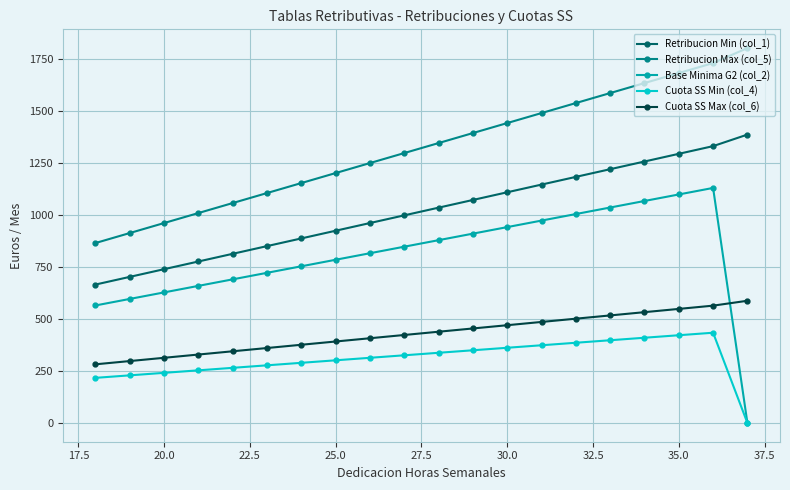

True or false: Base Minima G2 (col_2) has a value of 1276.4 at 25.0.

False